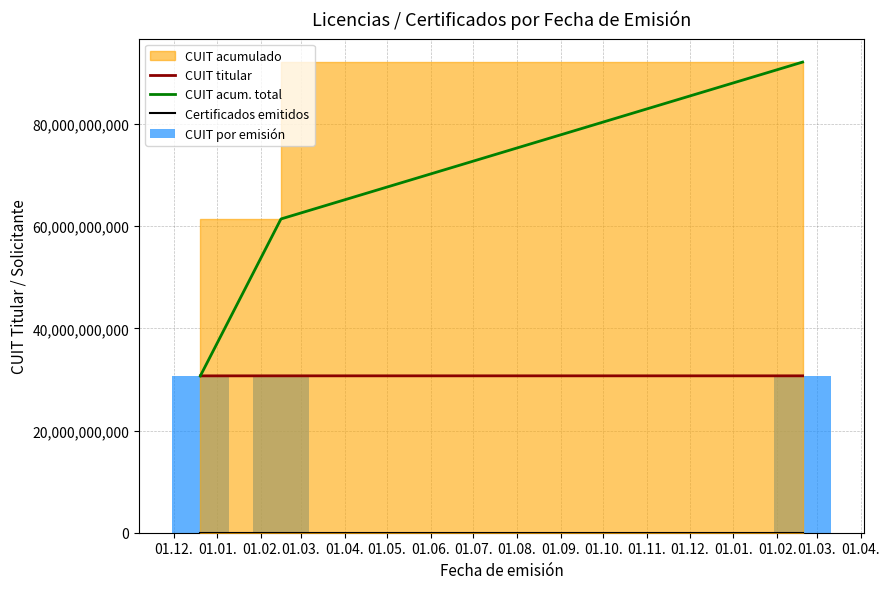

Which series has the largest range (max minus min)?

CUIT acum. total